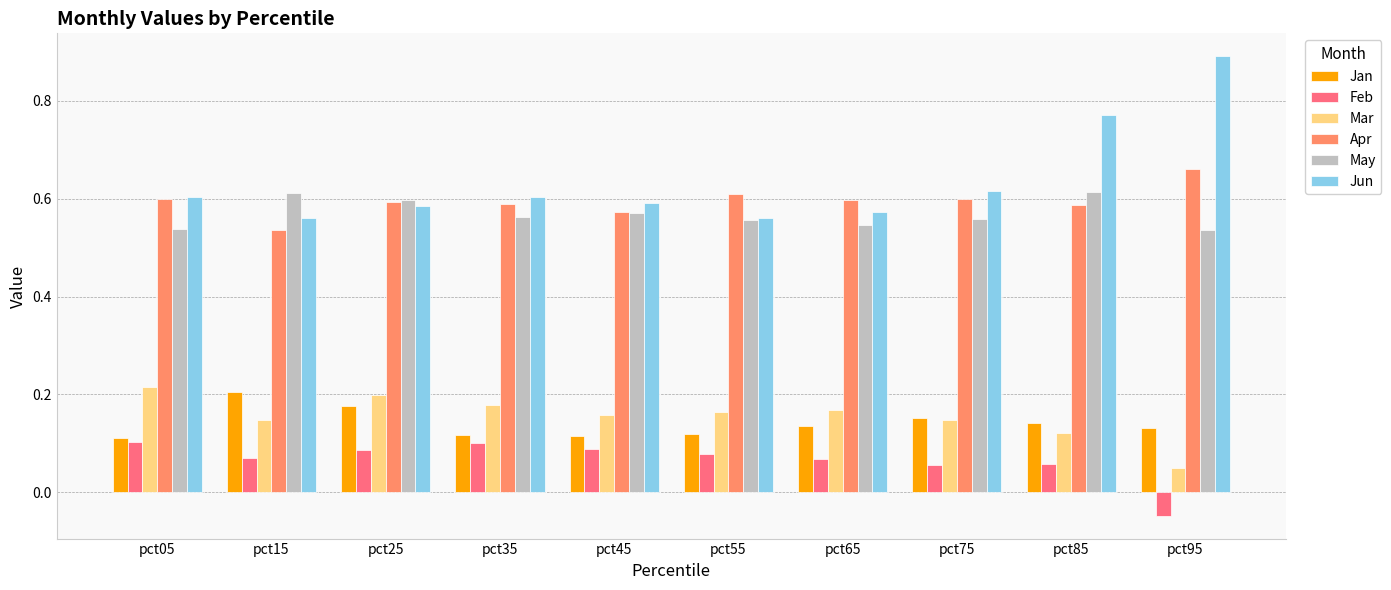

Is the value of Jan at pct15 greater than the value of Apr at pct05?

No